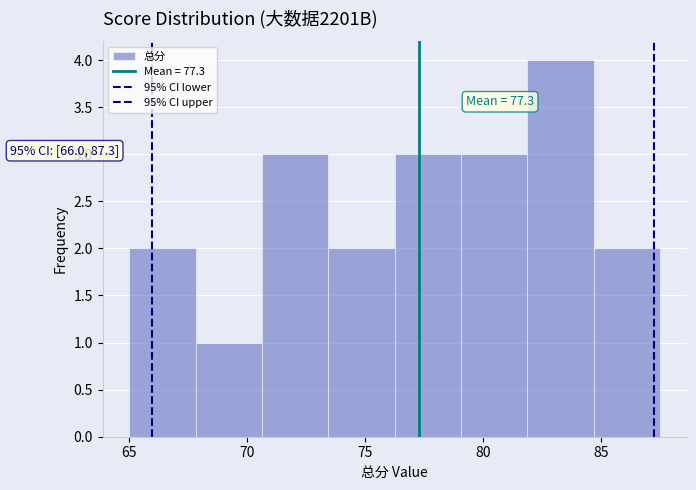

Which range on the x-axis has the tallest bar?

82.0 to 84.5